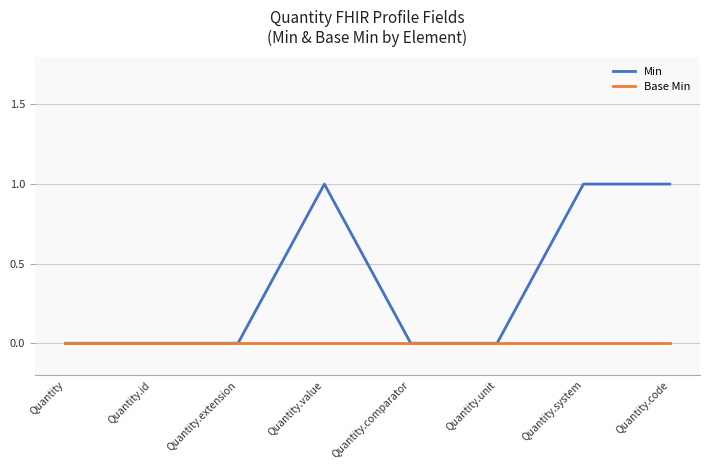

What are all the series names shown in the legend?

Min, Base Min